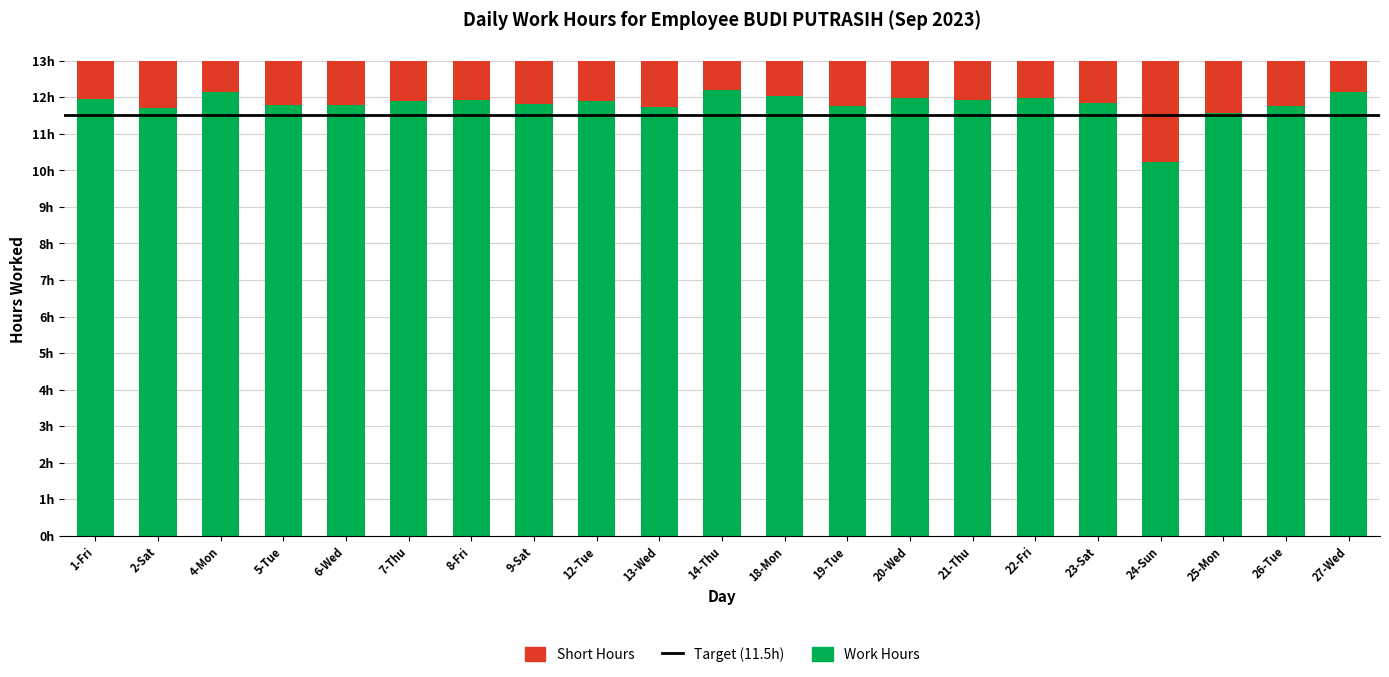

What position from the right is 9-Sat?

14